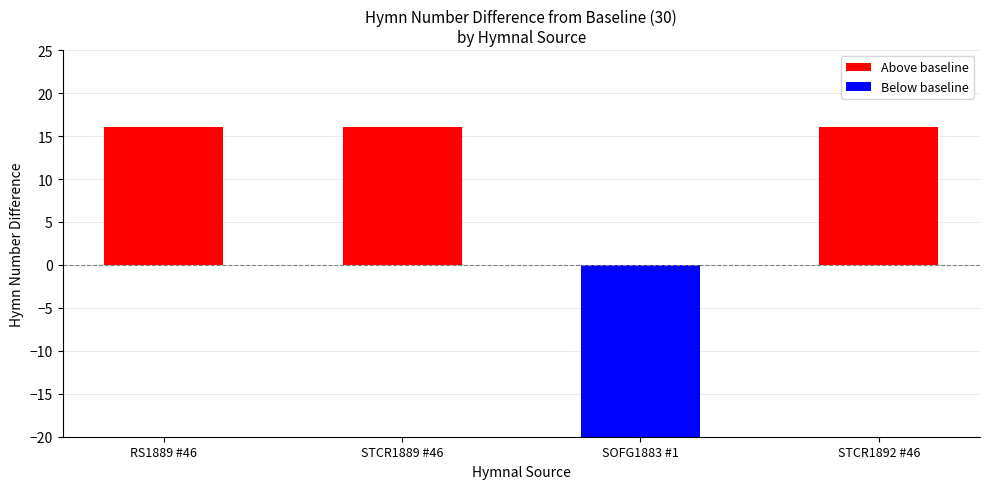

The chart shows a value of 0 at Free Grace, Free Grace. True or false?

False